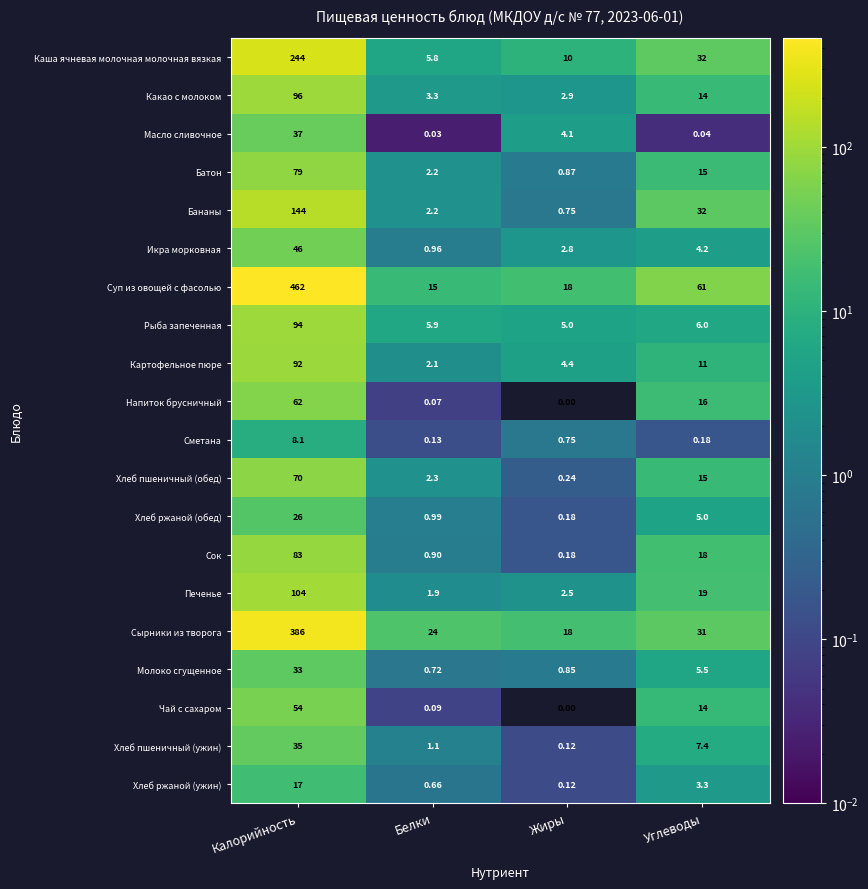

What is the maximum value shown in the chart?

462.0